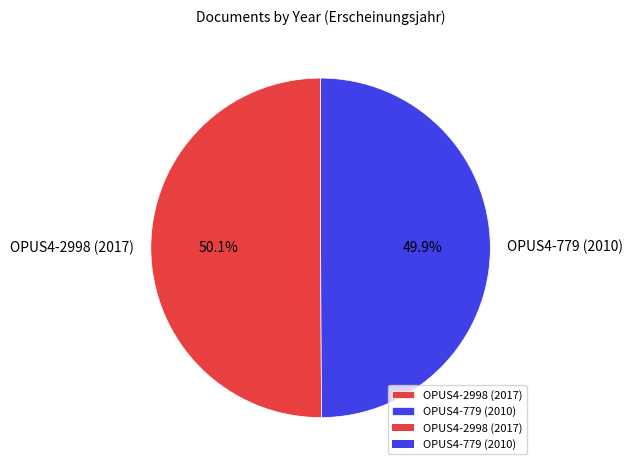

Count the number of slices in the pie.

2